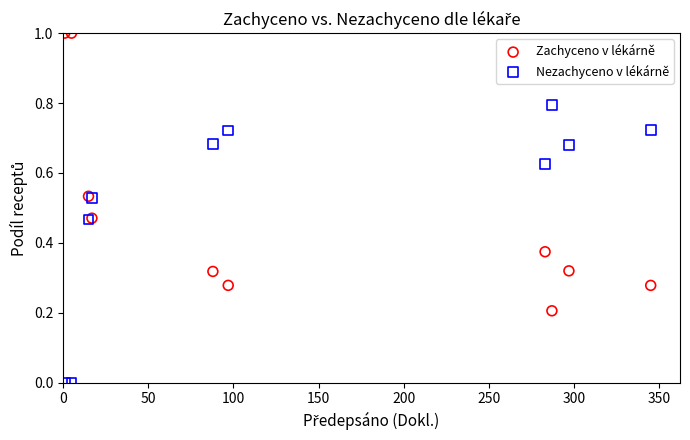

What is the X range (max minus min) for the scatter plot?

344.0